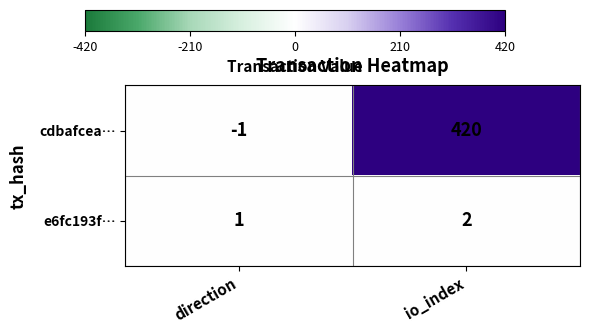

At direction, list the series in order from smallest to largest.

cdbafcea…, e6fc193f…